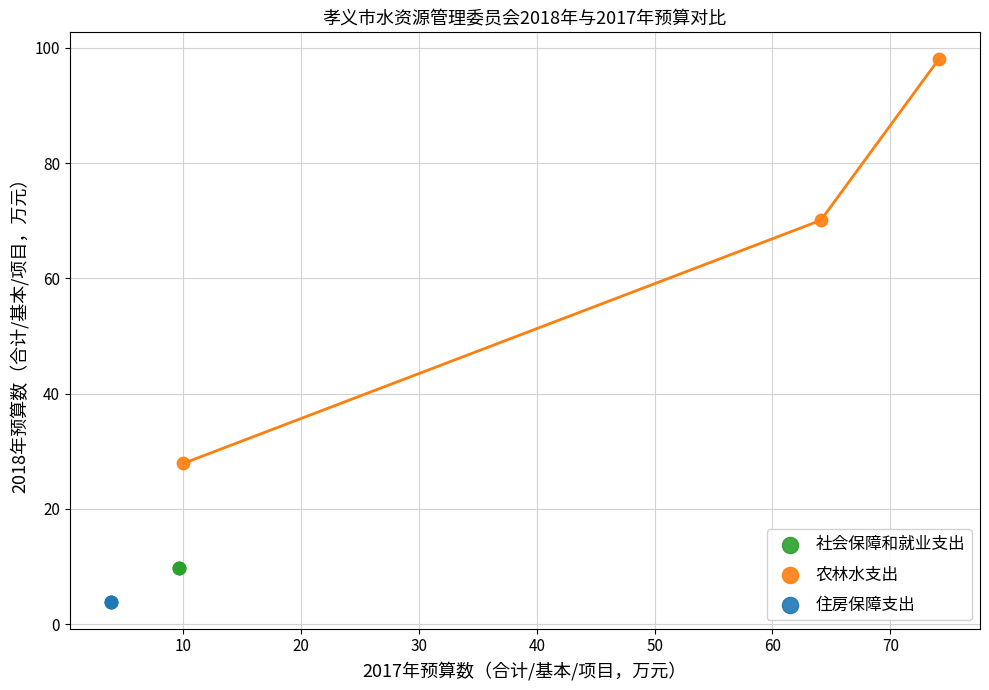

Which series contains the highest Y value?

农林水支出